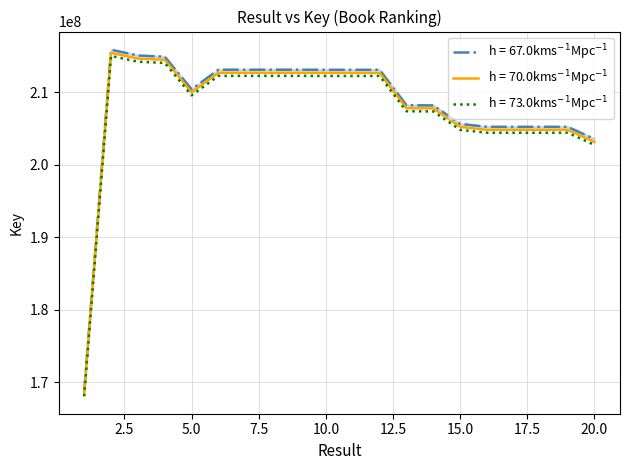

Reading left to right, extract all data points from this chart.

h = 67.0kms$^{-1}$Mpc$^{-1}$: 168739626.6	215832970.3	215037095.8	214868424.1	210382849.8	213077245.9	213077039.5	213077390.2	213077648.7	213064827.1	213059521.5	213064119.7	208182300.5	208158236.5	205608391.0	205207410.6	205207356.5	205207207.2	205206950.7	203527887.3
h = 70.0kms$^{-1}$Mpc$^{-1}$: 168402821.0	215402166.0	214607880.0	214439545.0	209962924.0	212651942.0	212651736.0	212652086.0	212652344.0	212639548.0	212634253.0	212638842.0	207766767.0	207742751.0	205197995.0	204797815.0	204797761.0	204797612.0	204797356.0	203121644.0
h = 73.0kms$^{-1}$Mpc$^{-1}$: 168066015.4	214971361.7	214178664.2	214010665.9	209542998.2	212226638.1	212226432.5	212226781.8	212227039.3	212214268.9	212208984.5	212213564.3	207351233.5	207327265.5	204787599.0	204388219.4	204388165.5	204388016.8	204387761.3	202715400.7